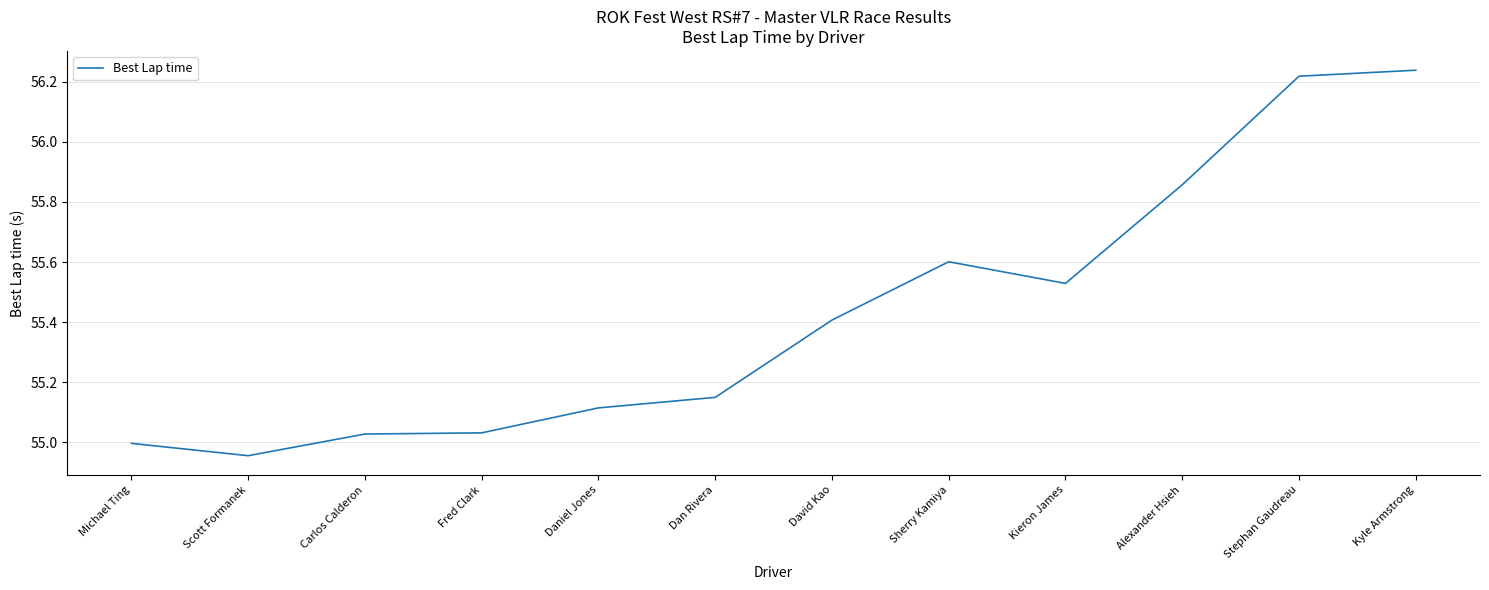

Between Stephan Gaudreau and Scott Formanek, which is larger?

Stephan Gaudreau